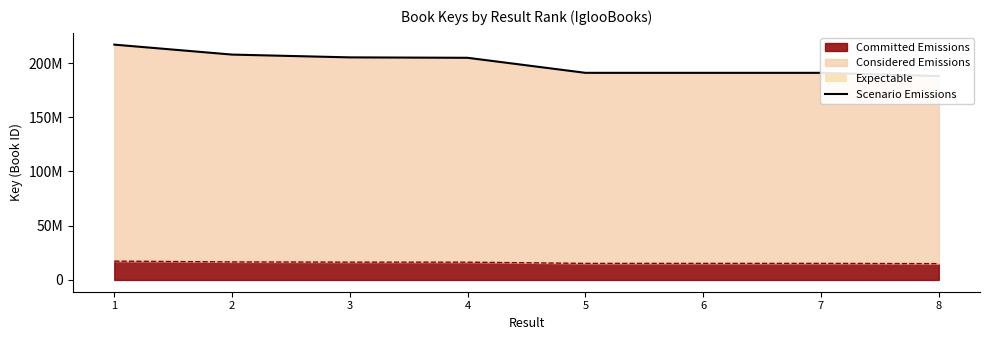

Read the value at 7.

190947324